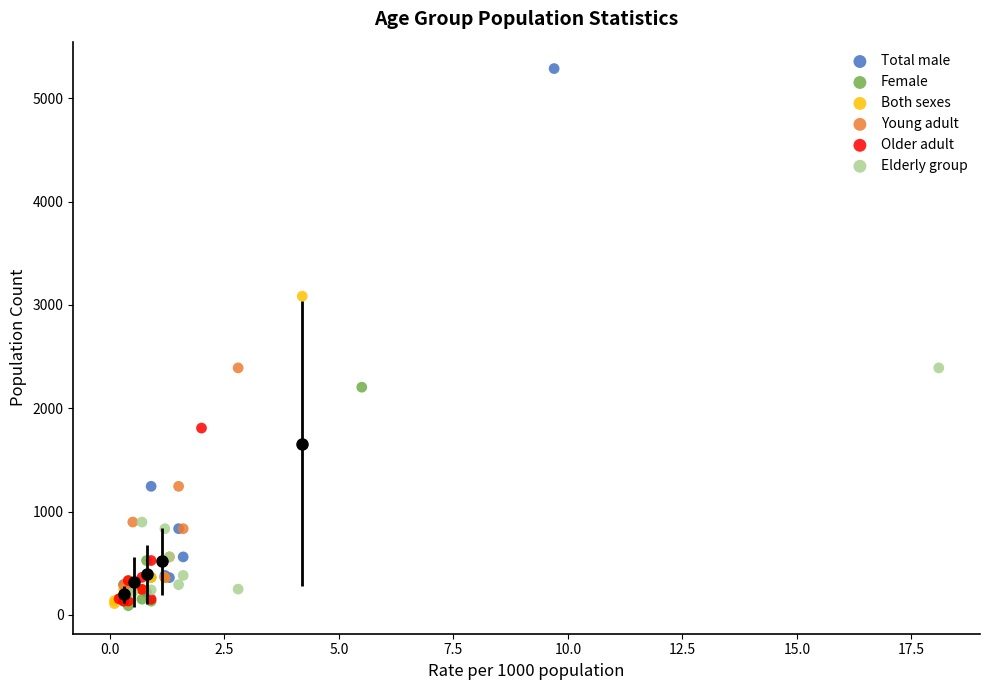

Which series has the largest Y range (max minus min)?

Total male